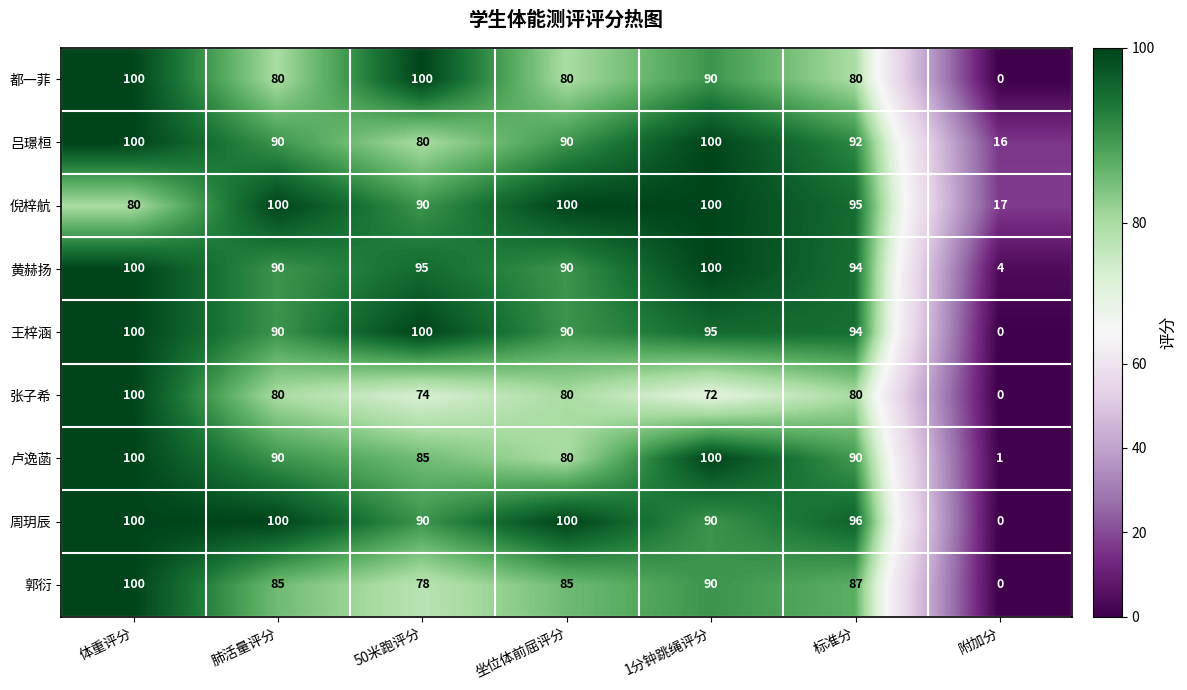

What is the difference between the maximum and minimum values in the 吕璟桓 series?

84